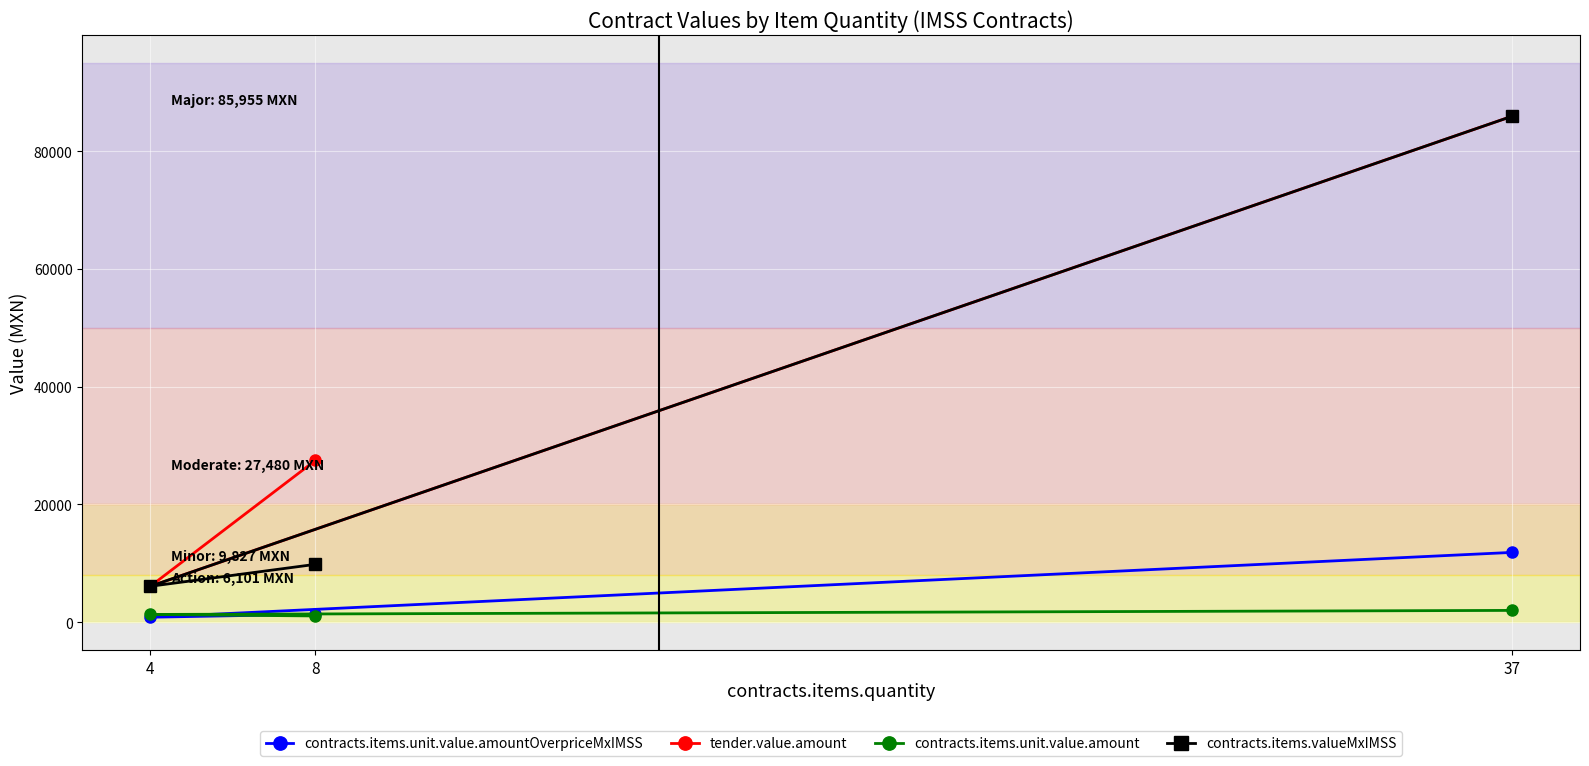

What is the lowest value of the tender.value.amount series?

6101.6